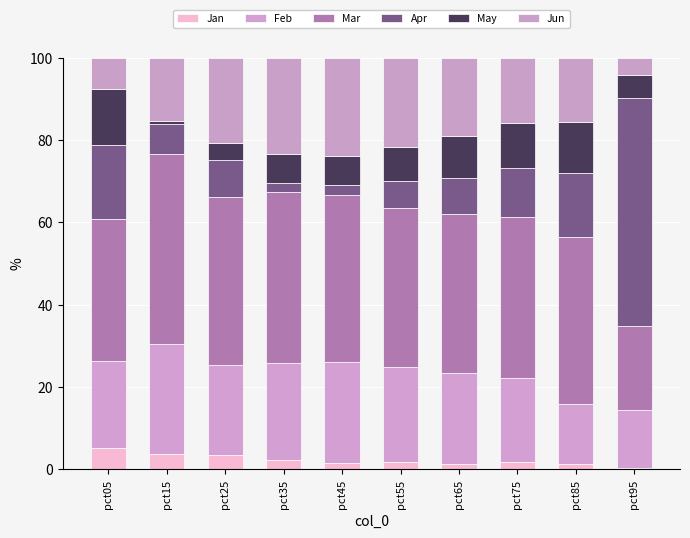

How many categories are shown in the chart?

10